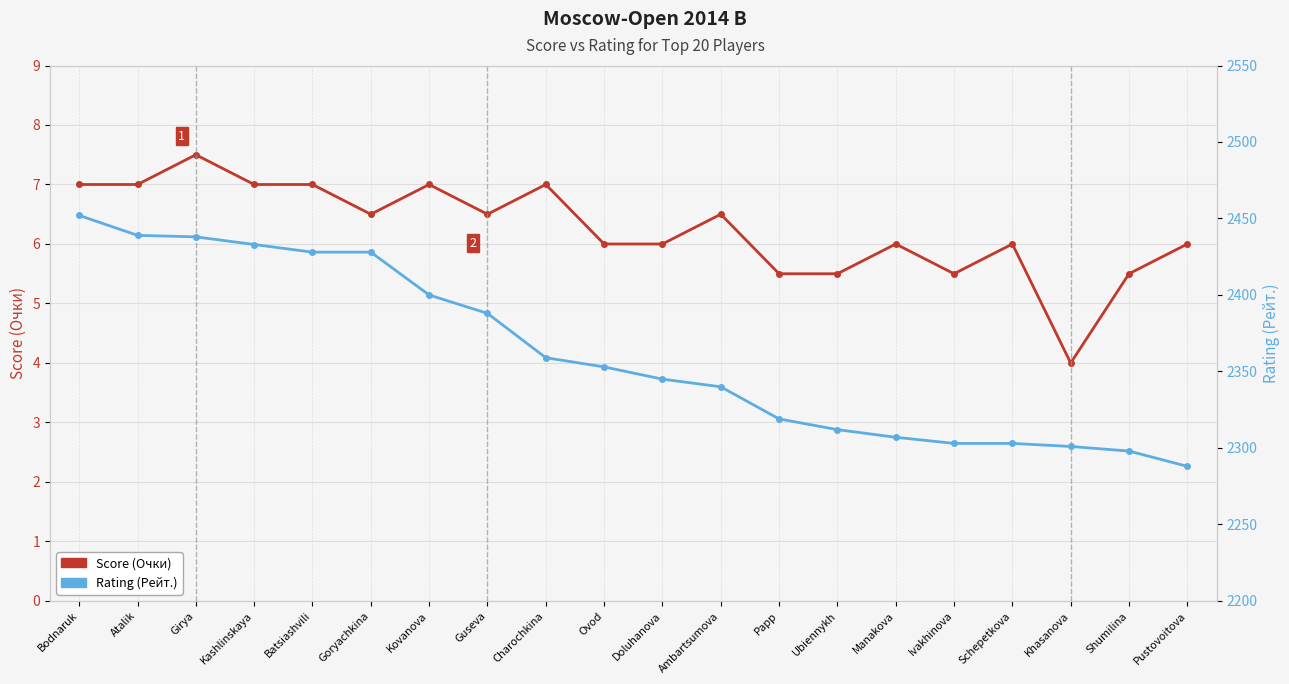

At which category is the sum across all series the highest?

Bodnaruk